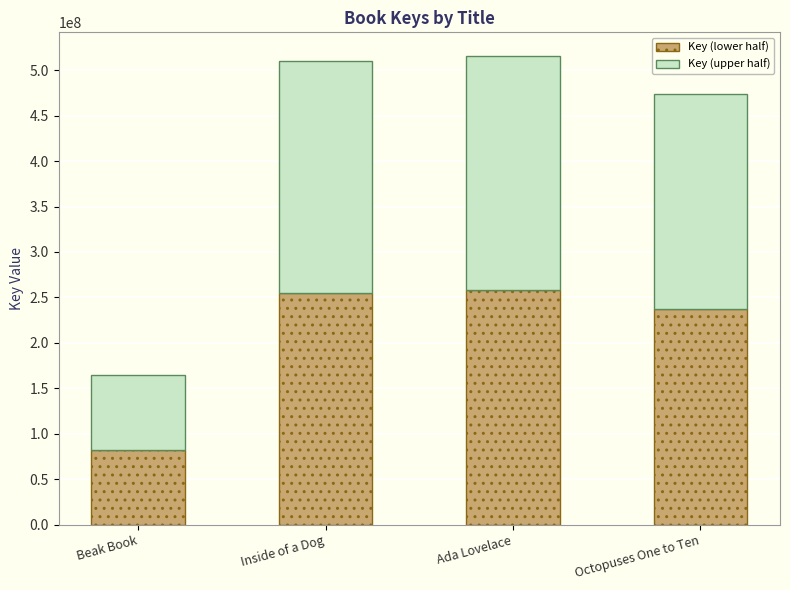

Are the bars grouped side by side (vs. stacked)?

No